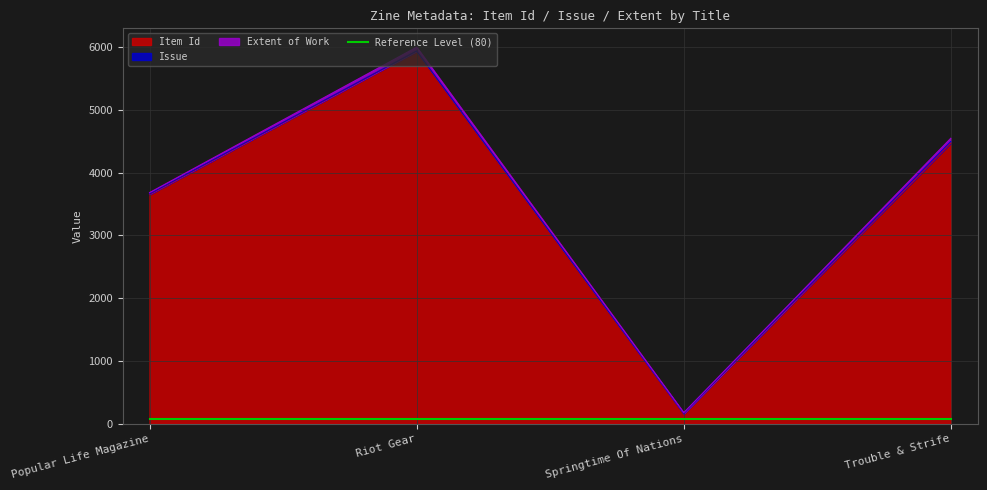

At which label does Item Id first exceed 4470?

Riot Gear